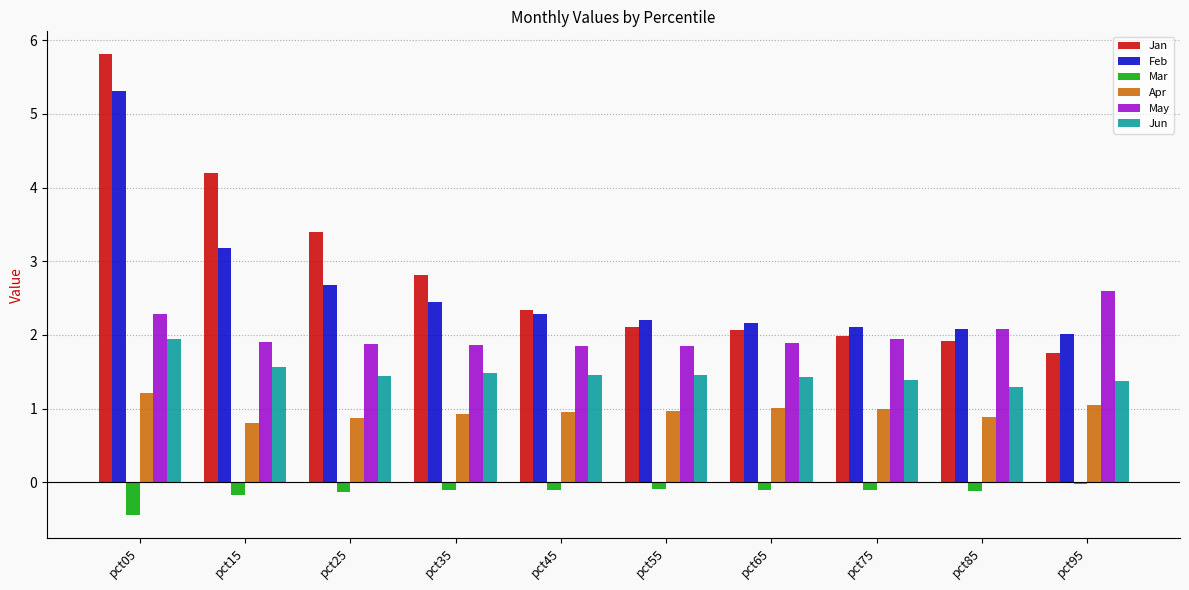

What is the spread (max minus min) of values at pct05?

6.3